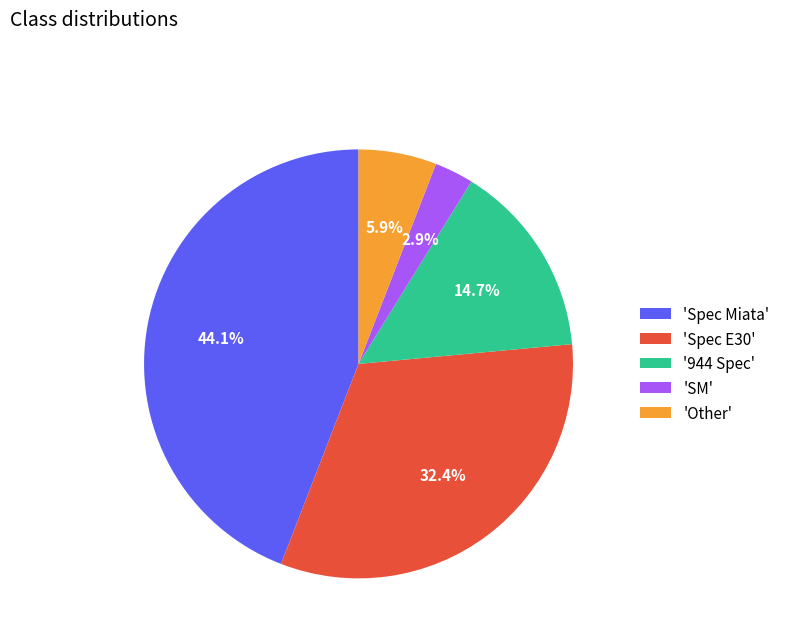

Rank the categories by value from highest to lowest.

'Spec Miata', 'Spec E30', '944 Spec', 'Other', 'SM'